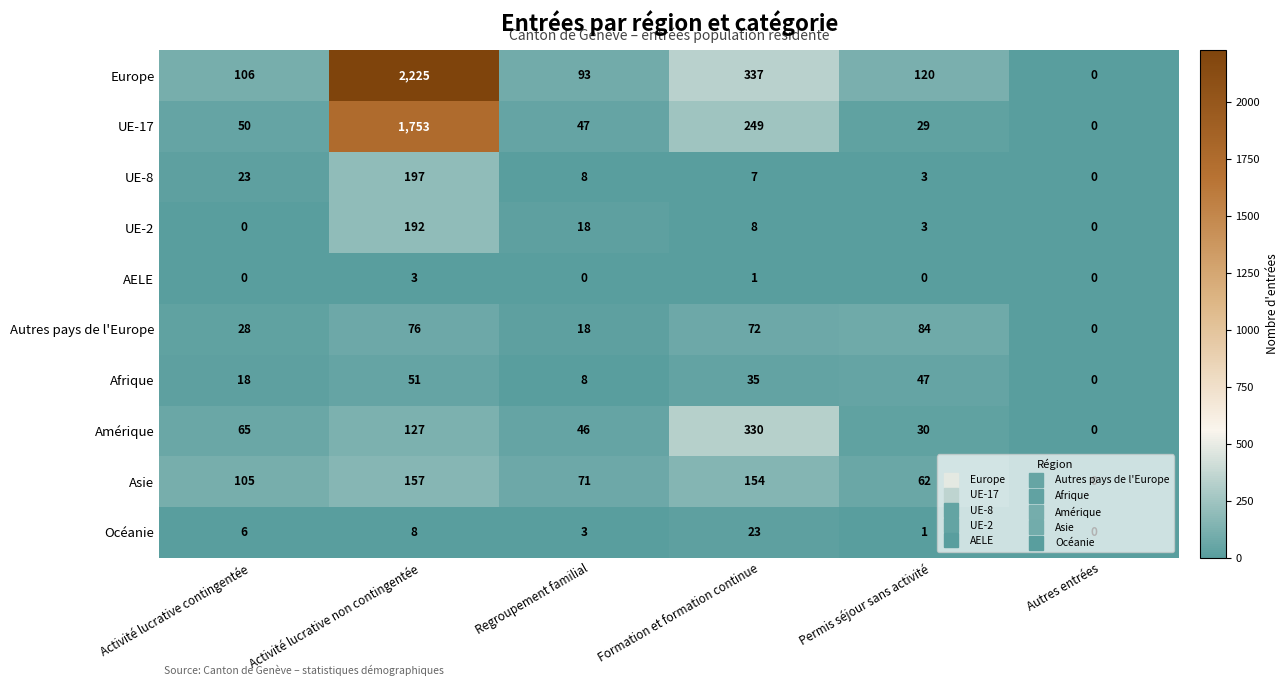

Which category has the highest value across all series?

Activité lucrative non contingentée